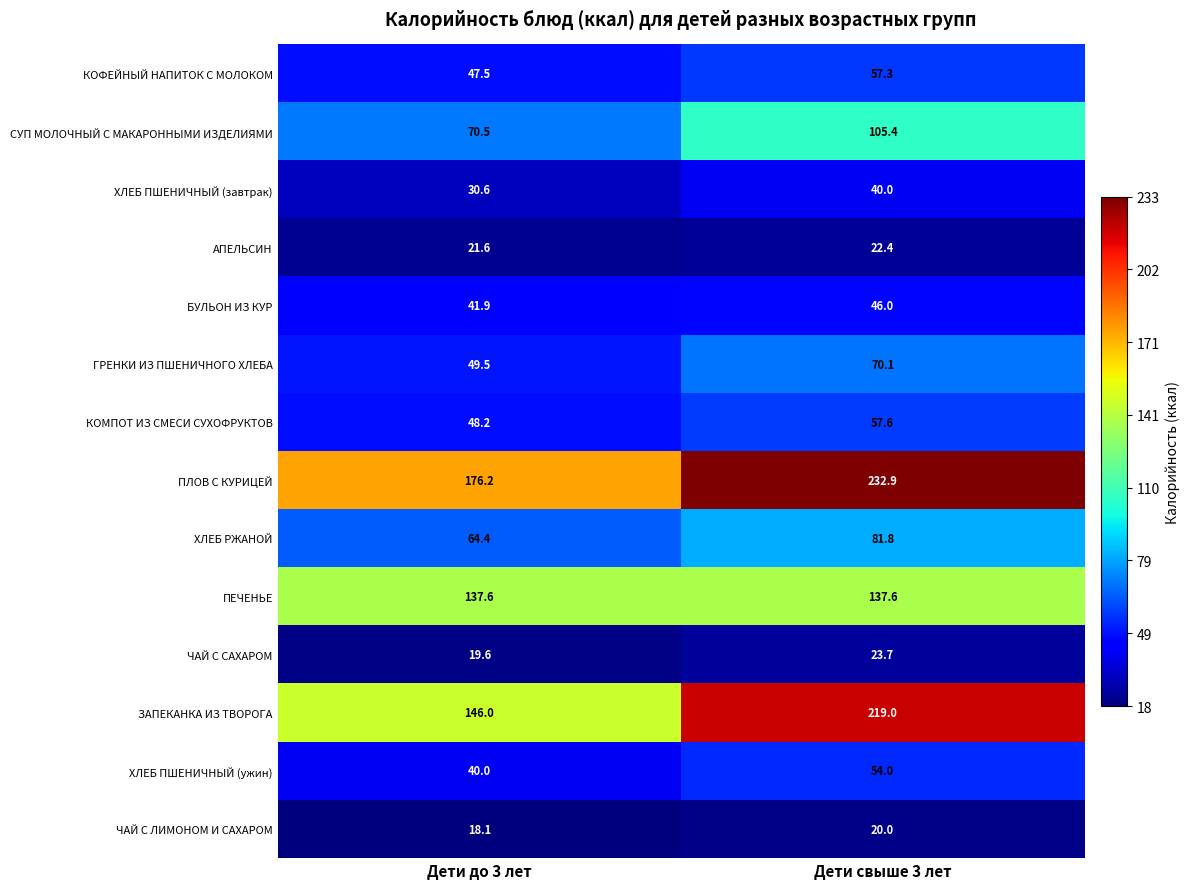

Reading left to right, extract all data points from this chart.

КОФЕЙНЫЙ НАПИТОК С МОЛОКОМ: Дети до 3 лет=47.5	Дети свыше 3 лет=57.3
СУП МОЛОЧНЫЙ С МАКАРОННЫМИ ИЗДЕЛИЯМИ: Дети до 3 лет=70.5	Дети свыше 3 лет=105.4
ХЛЕБ ПШЕНИЧНЫЙ (завтрак): Дети до 3 лет=30.6	Дети свыше 3 лет=40.0
АПЕЛЬСИН: Дети до 3 лет=21.6	Дети свыше 3 лет=22.4
БУЛЬОН ИЗ КУР: Дети до 3 лет=41.9	Дети свыше 3 лет=46.0
ГРЕНКИ ИЗ ПШЕНИЧНОГО ХЛЕБА: Дети до 3 лет=49.5	Дети свыше 3 лет=70.1
КОМПОТ ИЗ СМЕСИ СУХОФРУКТОВ: Дети до 3 лет=48.2	Дети свыше 3 лет=57.6
ПЛОВ С КУРИЦЕЙ: Дети до 3 лет=176.2	Дети свыше 3 лет=232.9
ХЛЕБ РЖАНОЙ: Дети до 3 лет=64.4	Дети свыше 3 лет=81.8
ПЕЧЕНЬЕ: Дети до 3 лет=137.6	Дети свыше 3 лет=137.6
ЧАЙ С САХАРОМ: Дети до 3 лет=19.6	Дети свыше 3 лет=23.7
ЗАПЕКАНКА ИЗ ТВОРОГА: Дети до 3 лет=146.0	Дети свыше 3 лет=219.0
ХЛЕБ ПШЕНИЧНЫЙ (ужин): Дети до 3 лет=40.0	Дети свыше 3 лет=54.0
ЧАЙ С ЛИМОНОМ И САХАРОМ: Дети до 3 лет=18.1	Дети свыше 3 лет=20.0